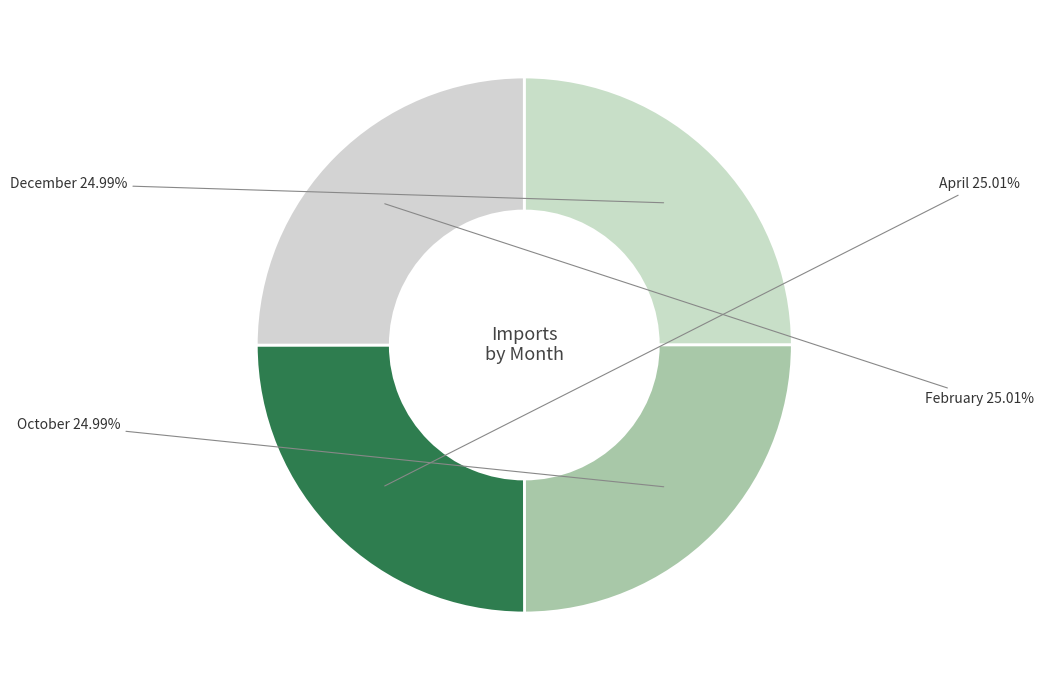

Is there any slice that represents more than half of the pie?

No